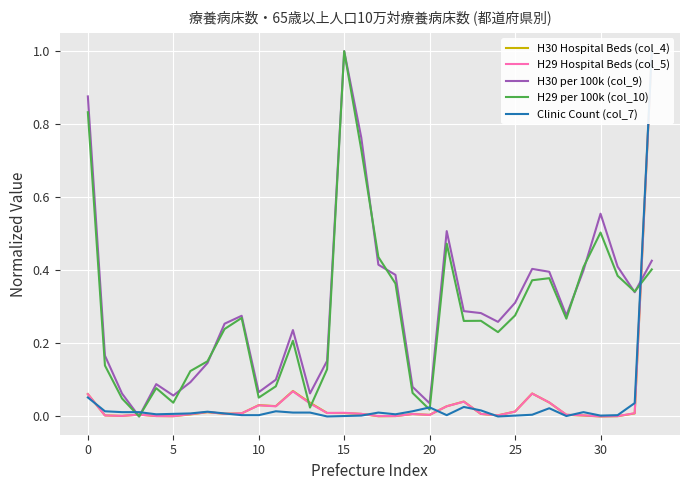

At which label does H29 per 100k (col_10) reach its peak?

15